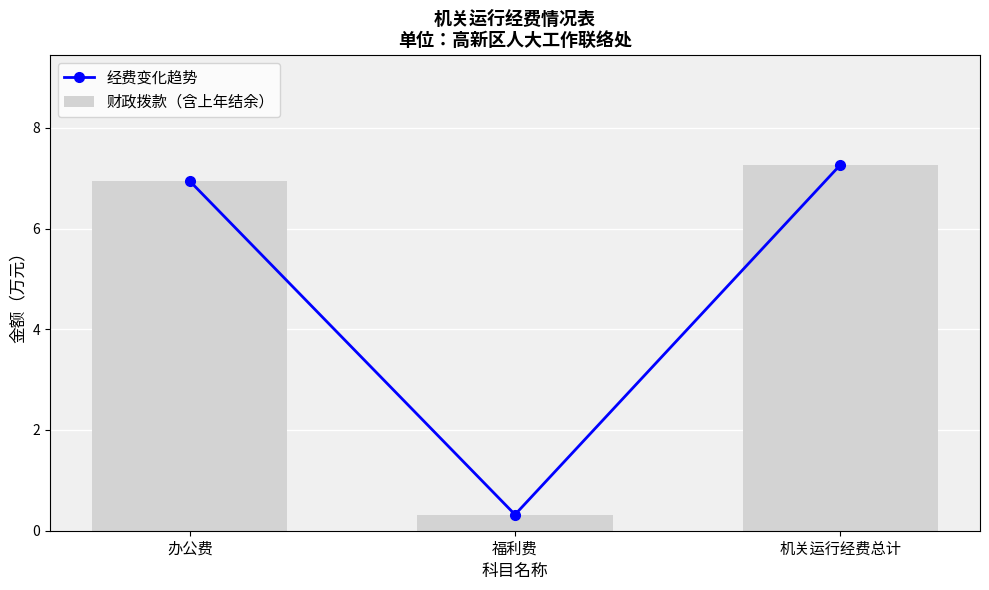

Where is 财政拨款（含上年结余） nearest to the value 3?

福利费